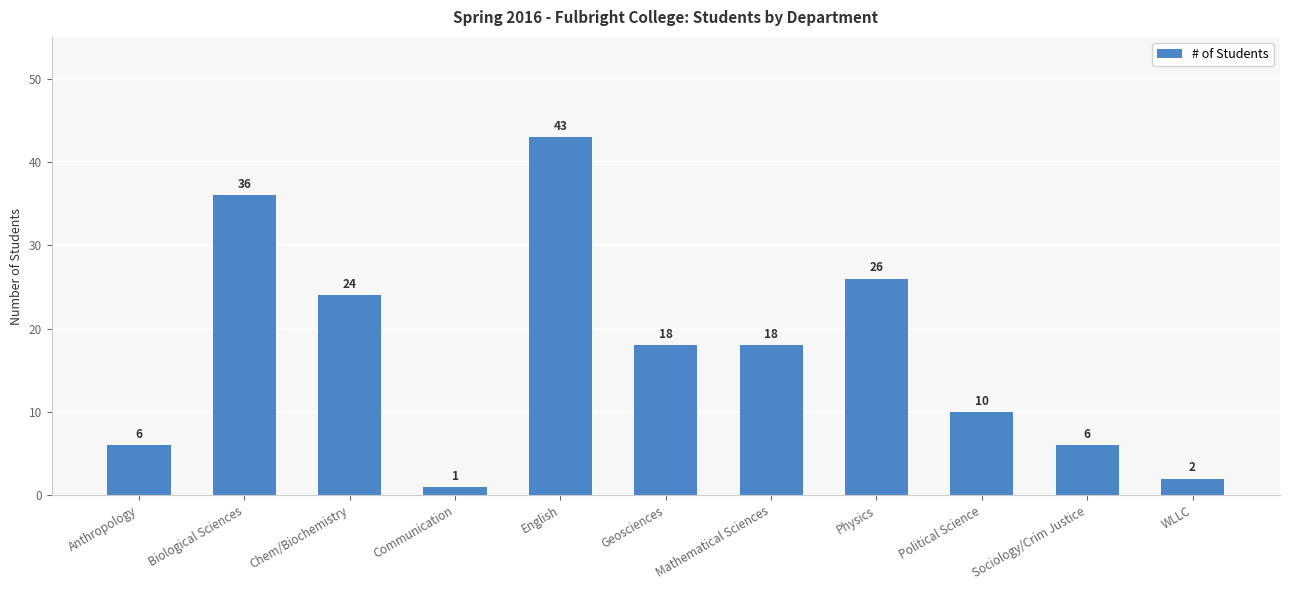

What is the difference between the values at Biological Sciences and Mathematical Sciences?

18